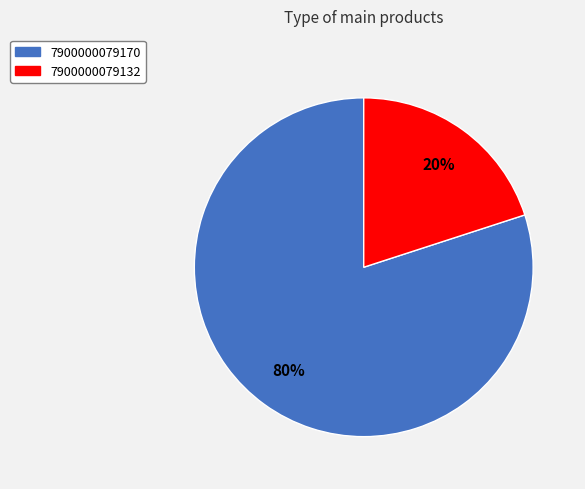

Is it true that 7900000079170 is 80% of the pie?

True